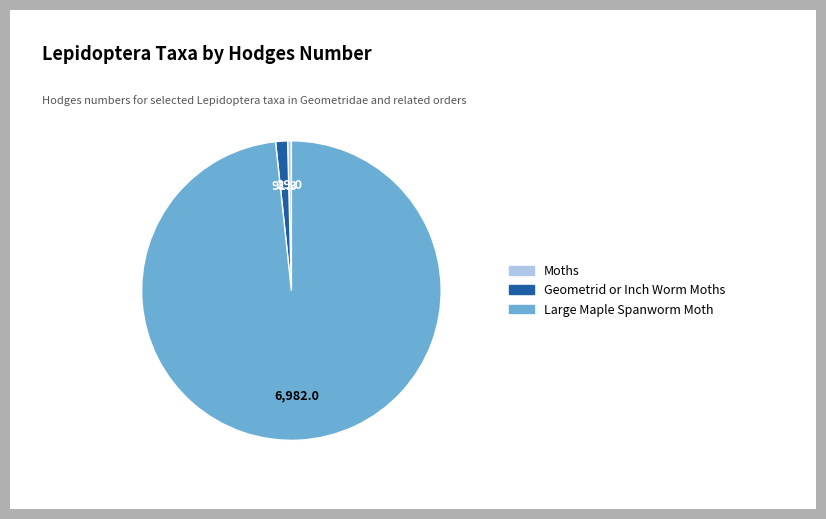

Is there a majority slice in this chart?

Yes